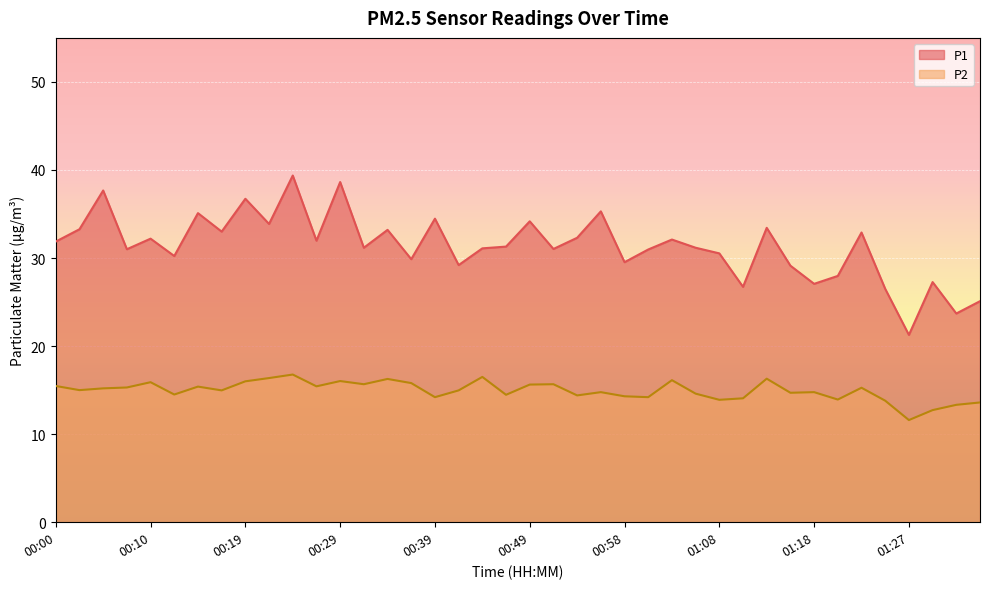

True or false: P1 and P2 intersect in this chart.

False